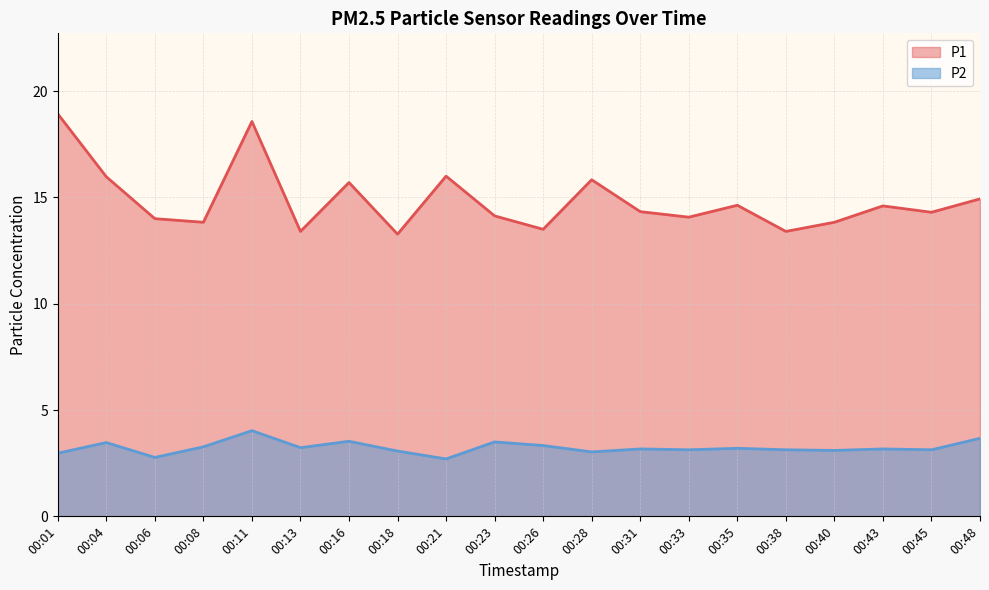

Which series has the widest spread of values?

P1